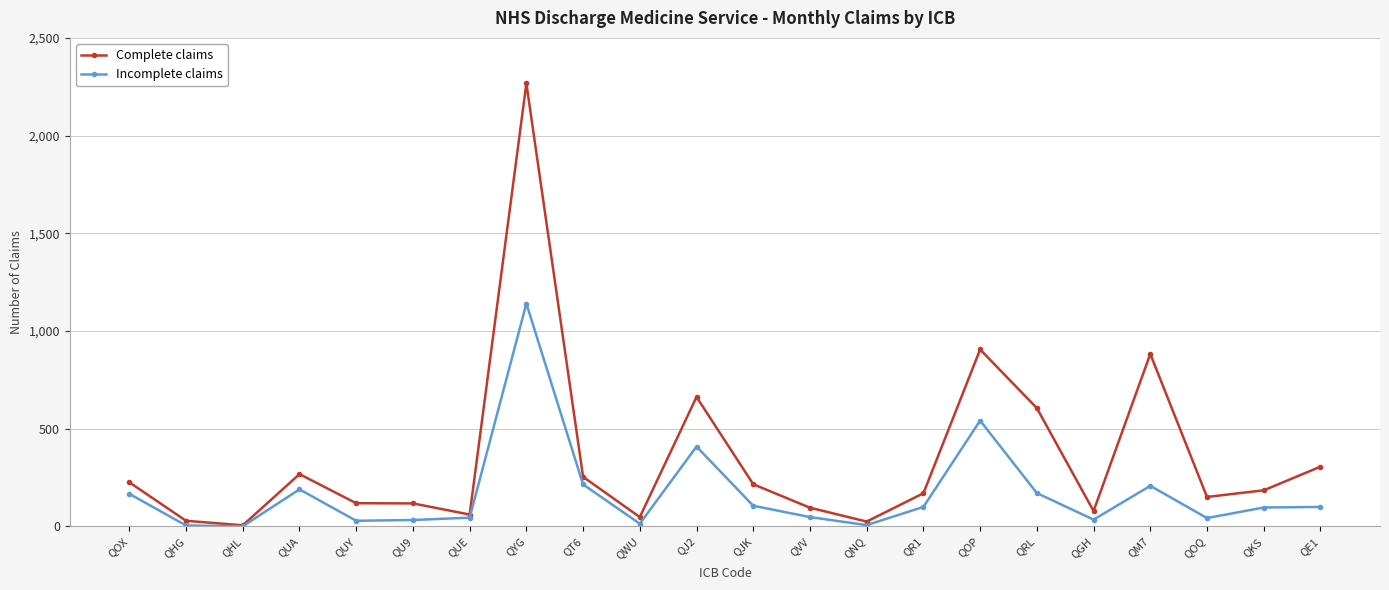

What is the label of the 12th point from the left?

QJK